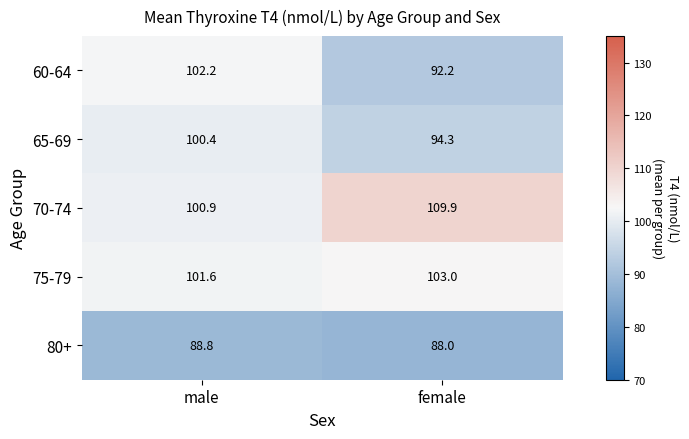

Rank the series at female from lowest to highest value.

80+, 60-64, 65-69, 75-79, 70-74